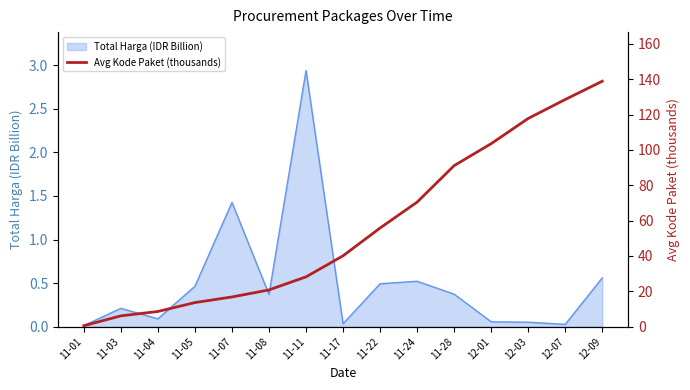

The value of Total Harga (IDR Billion) at 11-24 is 0.5. True or false?

True